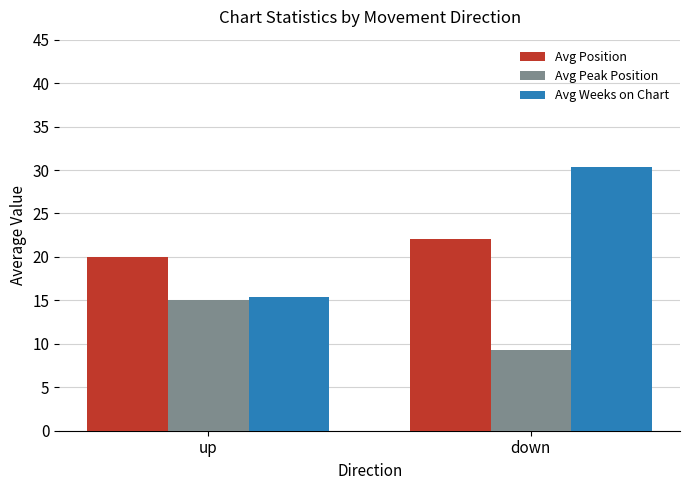

Where is Avg Weeks on Chart nearest to the value 22?

up